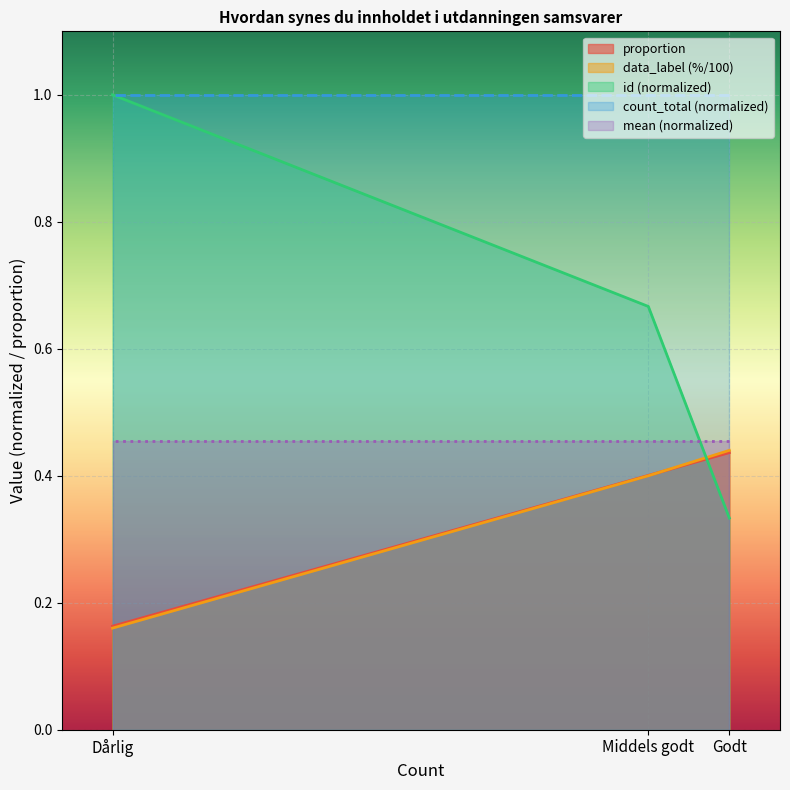

At which label does data_label reach its peak?

Godt